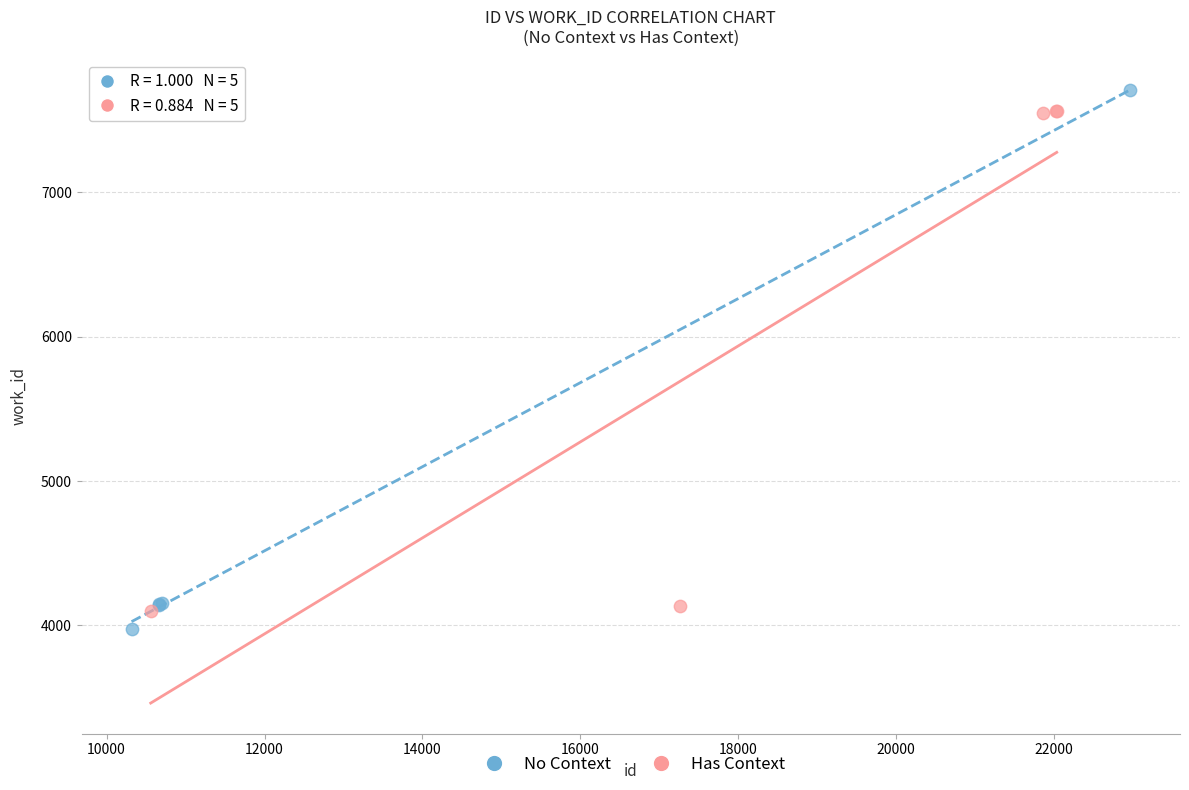

Which series has the largest Y range (max minus min)?

No Context